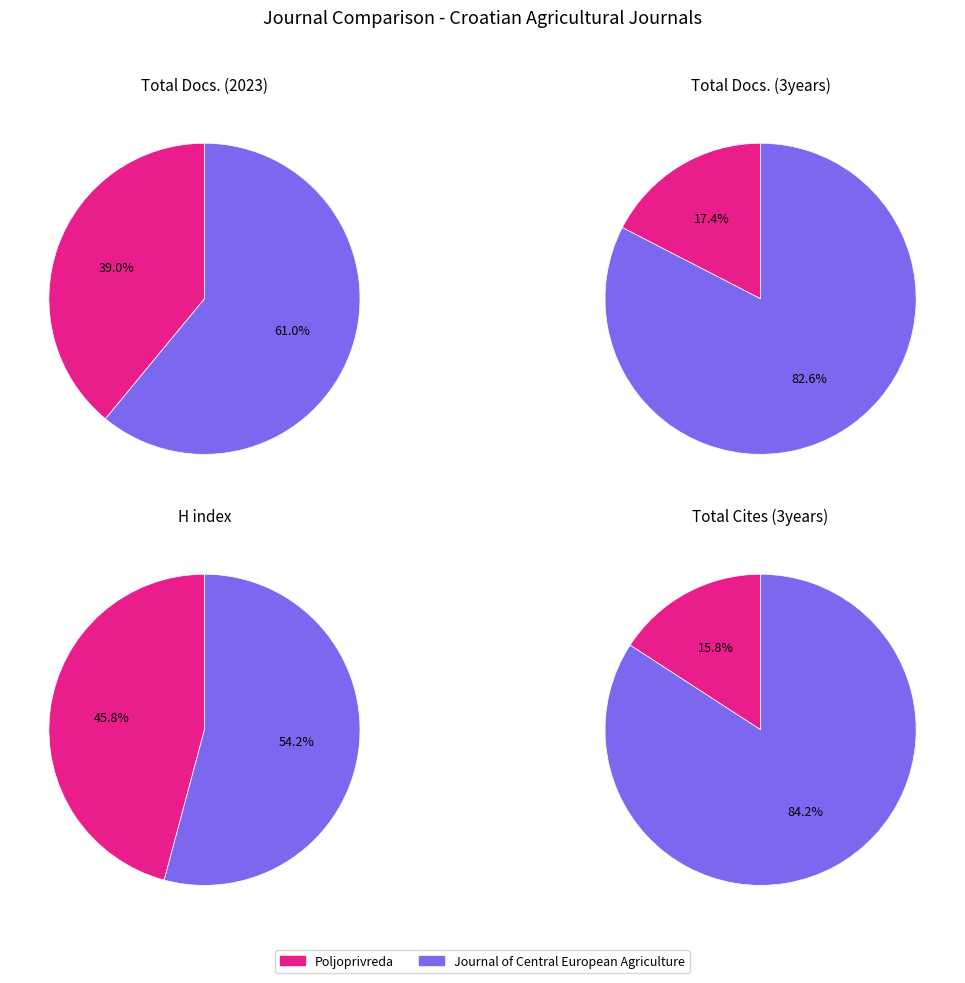

Combined, do Journal of Central European Agriculture and Poljoprivreda account for over 50%?

Yes